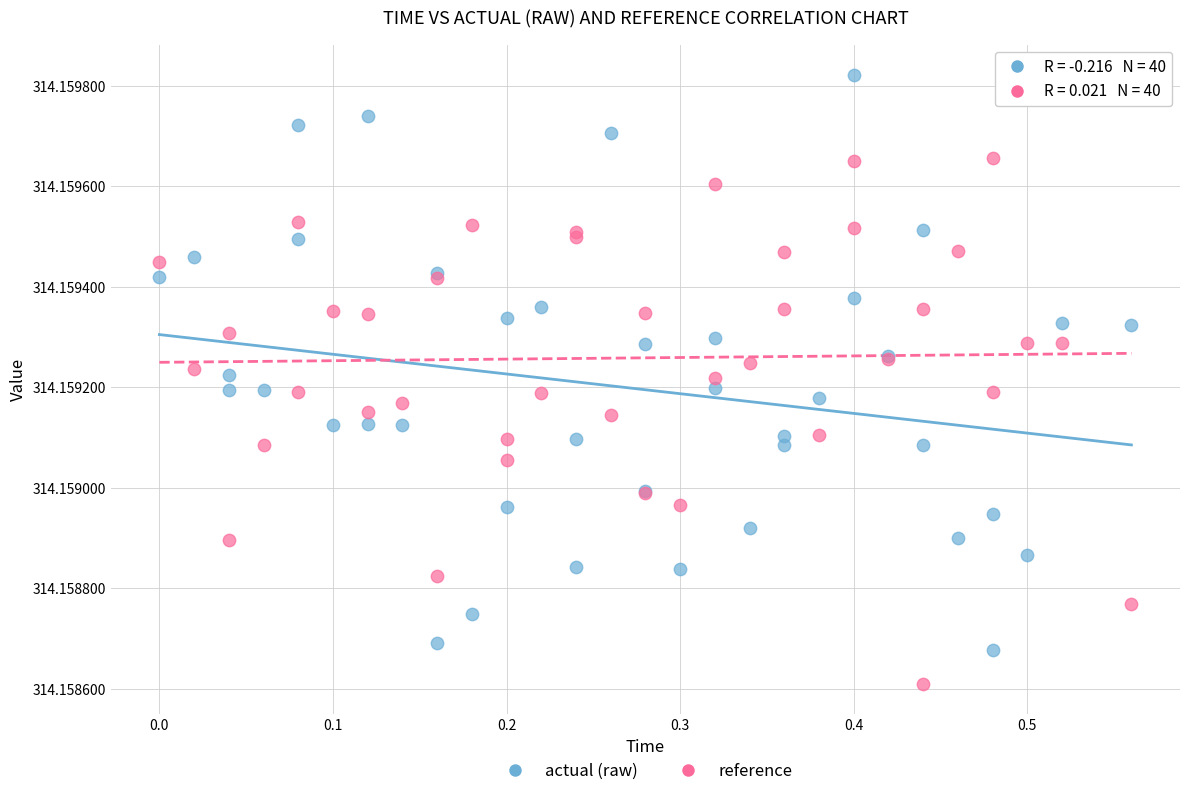

Which series has the largest Y range (max minus min)?

actual (raw)